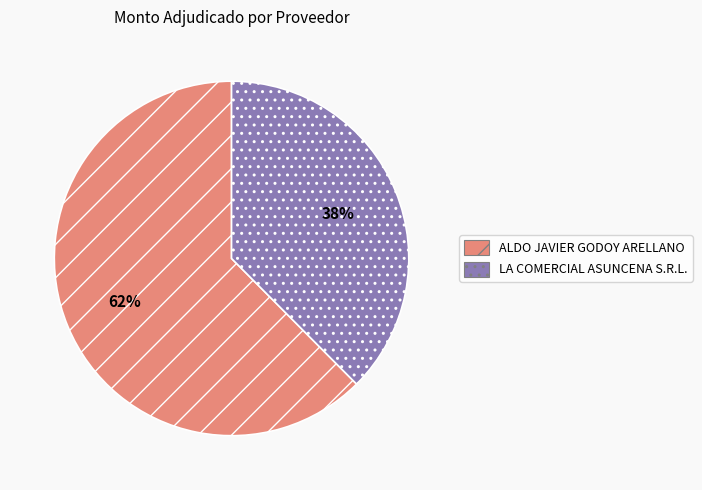

To the nearest percent, what is the average slice percentage?

50%